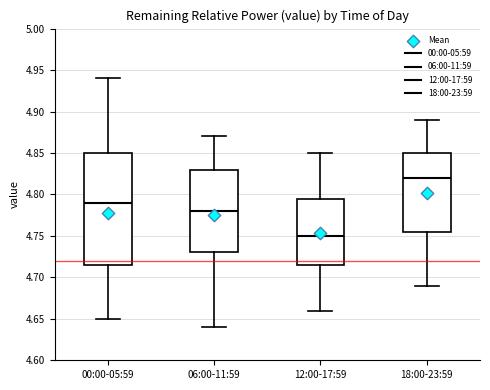

Comparing the boxes themselves (not the whiskers), which one is the tallest?

00:00-05:59